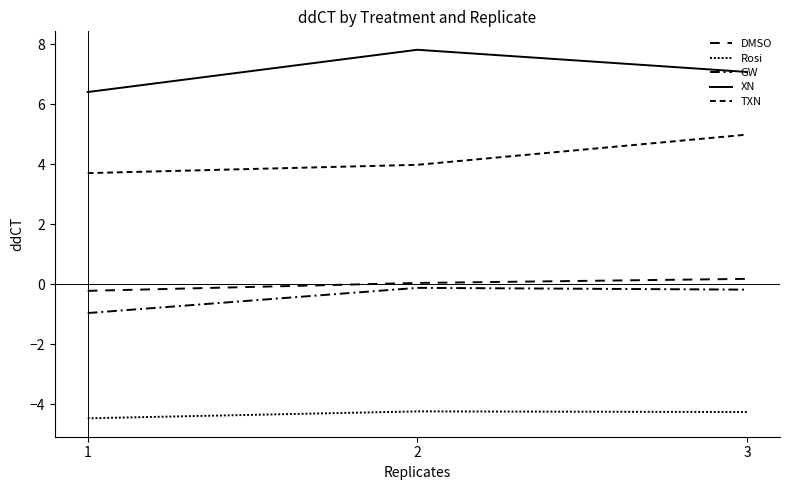

List the labels in order of TXN value, largest first.

3, 2, 1